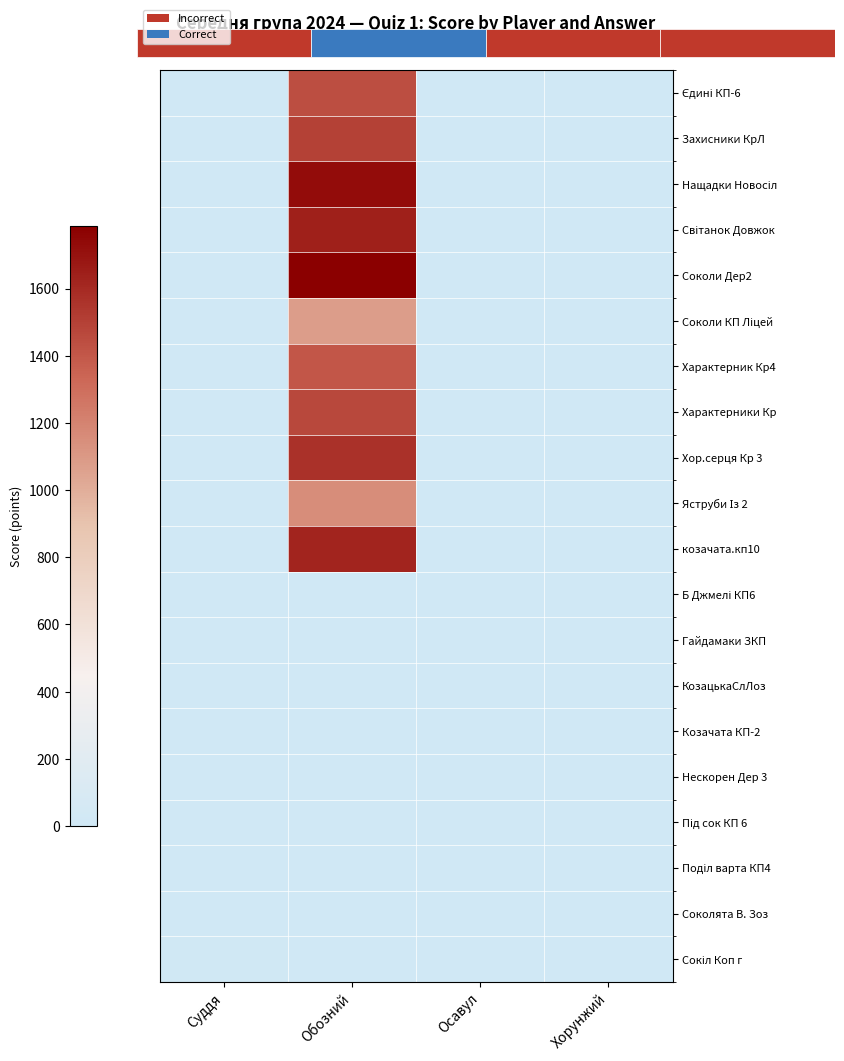

The value of Козачата КП-2 at Осавул is 0.0. True or false?

True